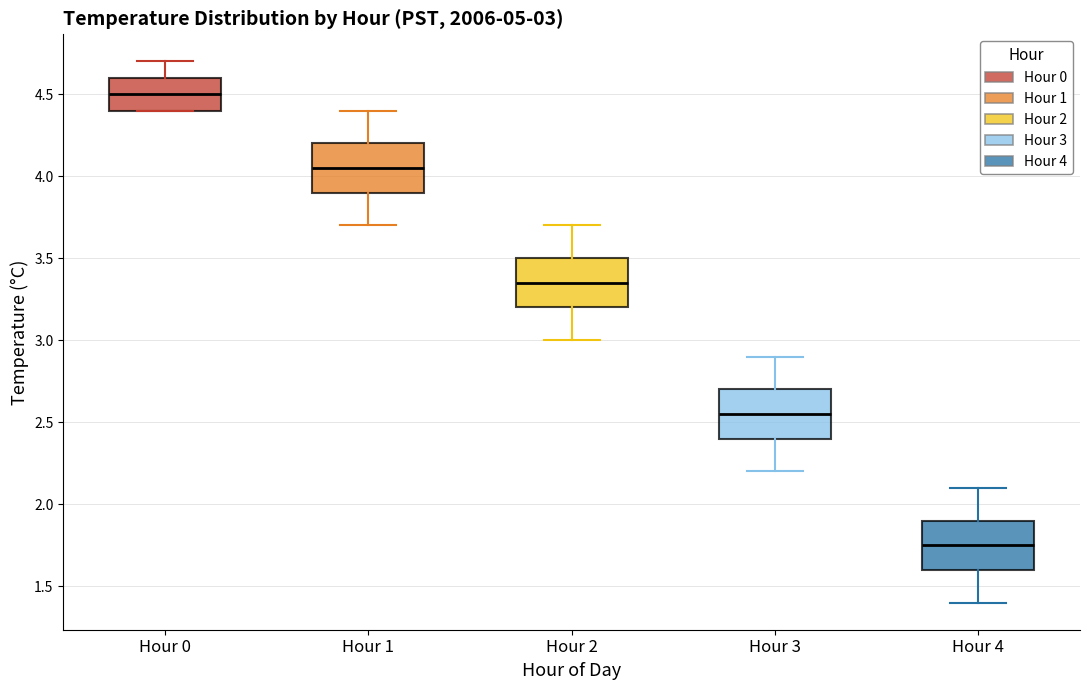

Which box has the lowest median line?

Hour 4